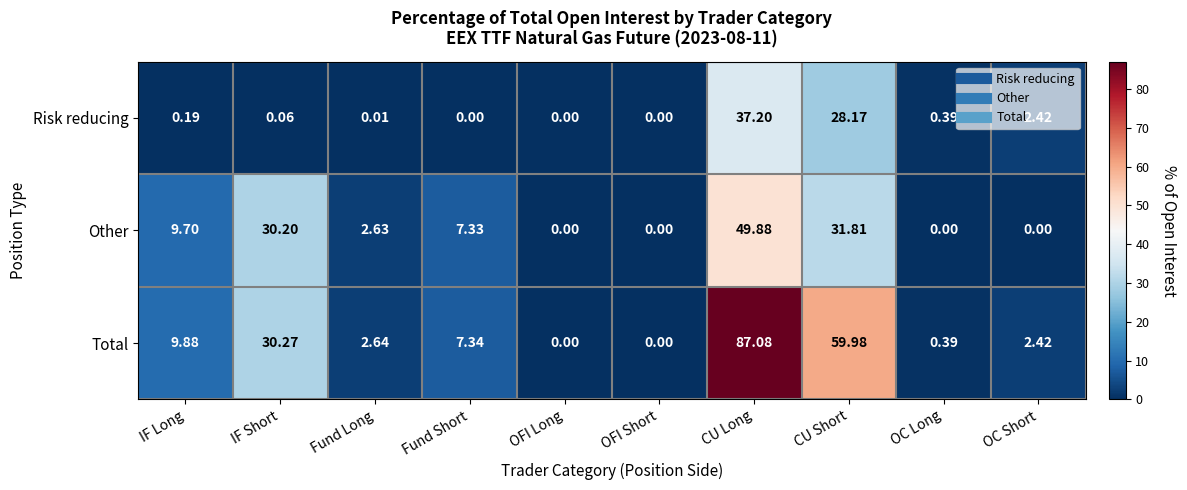

Between Fund Short and OFI Short, which series saw the biggest shift?

Total